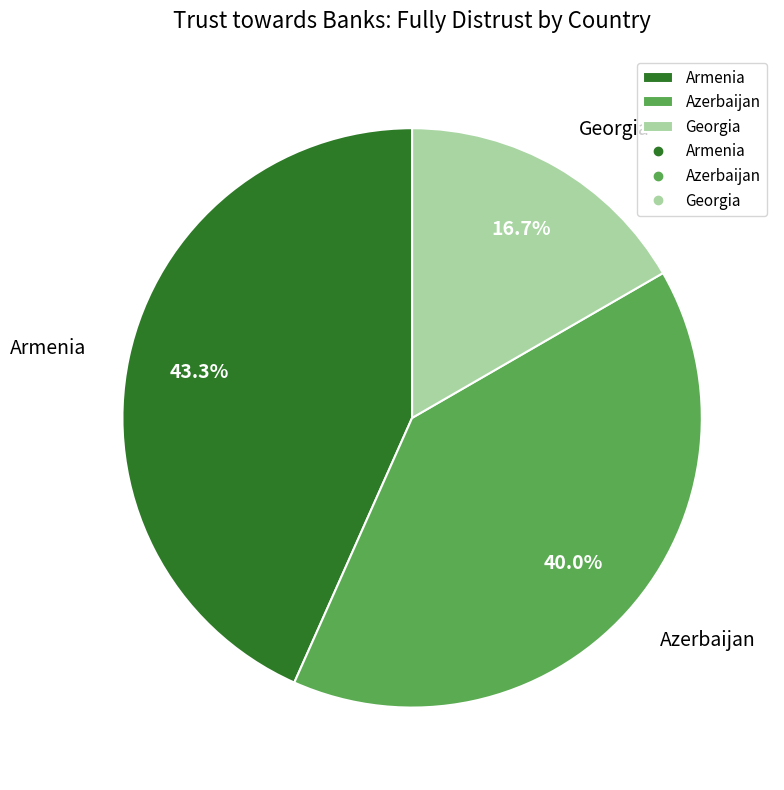

Does Armenia account for over 50% of the chart?

No